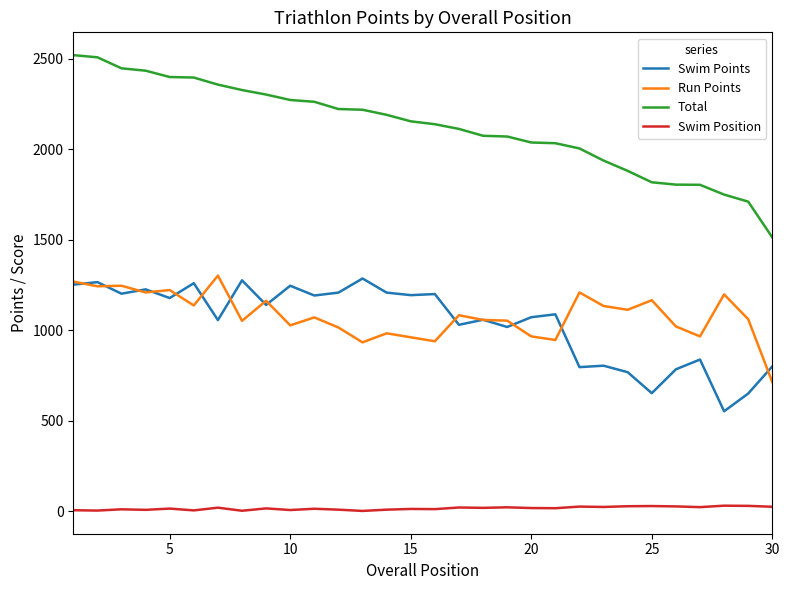

At how many categories does at least one series exceed 1382?

30